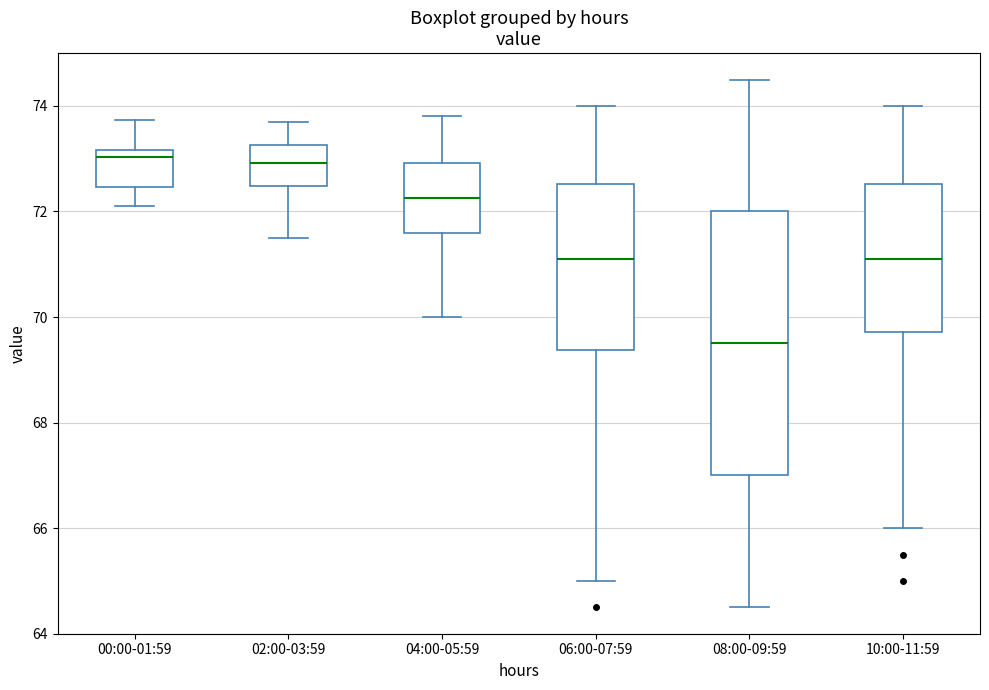

Reading left to right, transcribe this box plot: for each box, give where its median line is, the range the box spans, and where its two whiskers end, as read against the y-axis. The values are not printed on the chart, so give them approximately, as read against the axis.

00:00-01:59: median 73.0, box 72.4 to 73.2, whiskers 72.2 to 73.8
02:00-03:59: median 73.0, box 72.4 to 73.2, whiskers 71.6 to 73.8
04:00-05:59: median 72.2, box 71.6 to 73.0, whiskers 70.0 to 73.8
06:00-07:59: median 71.2, box 69.4 to 72.6, whiskers 65.0 to 74.0
08:00-09:59: median 69.6, box 67.0 to 72.0, whiskers 64.6 to 74.6
10:00-11:59: median 71.2, box 69.8 to 72.6, whiskers 66.0 to 74.0